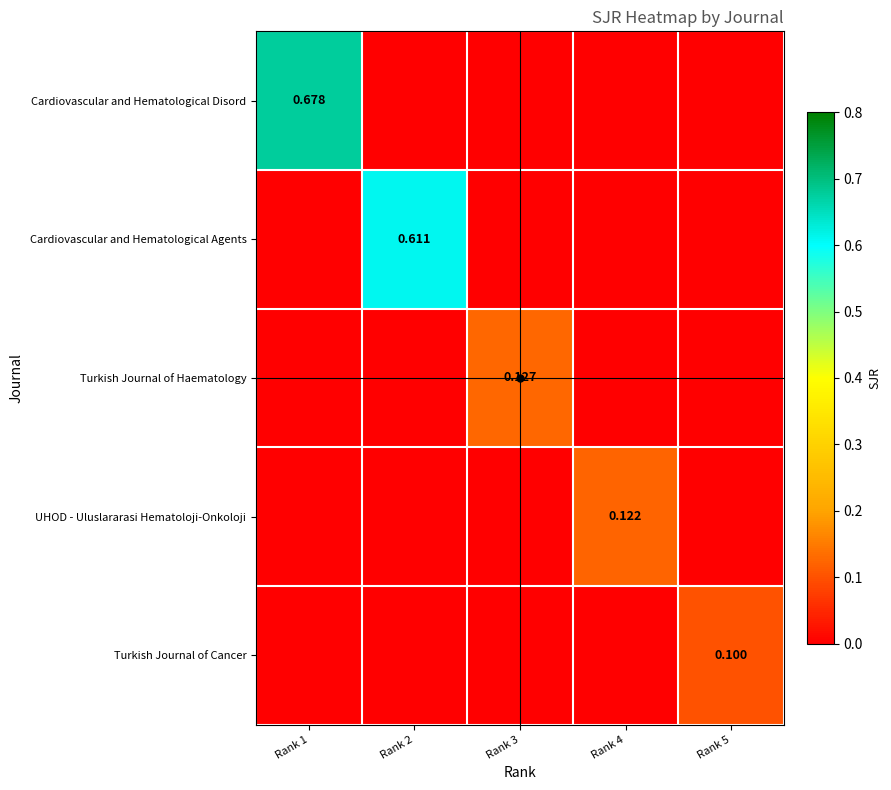

Count the UHOD - Uluslararasi Hematoloji-Onkoloji values in the range 0 to 1.

5